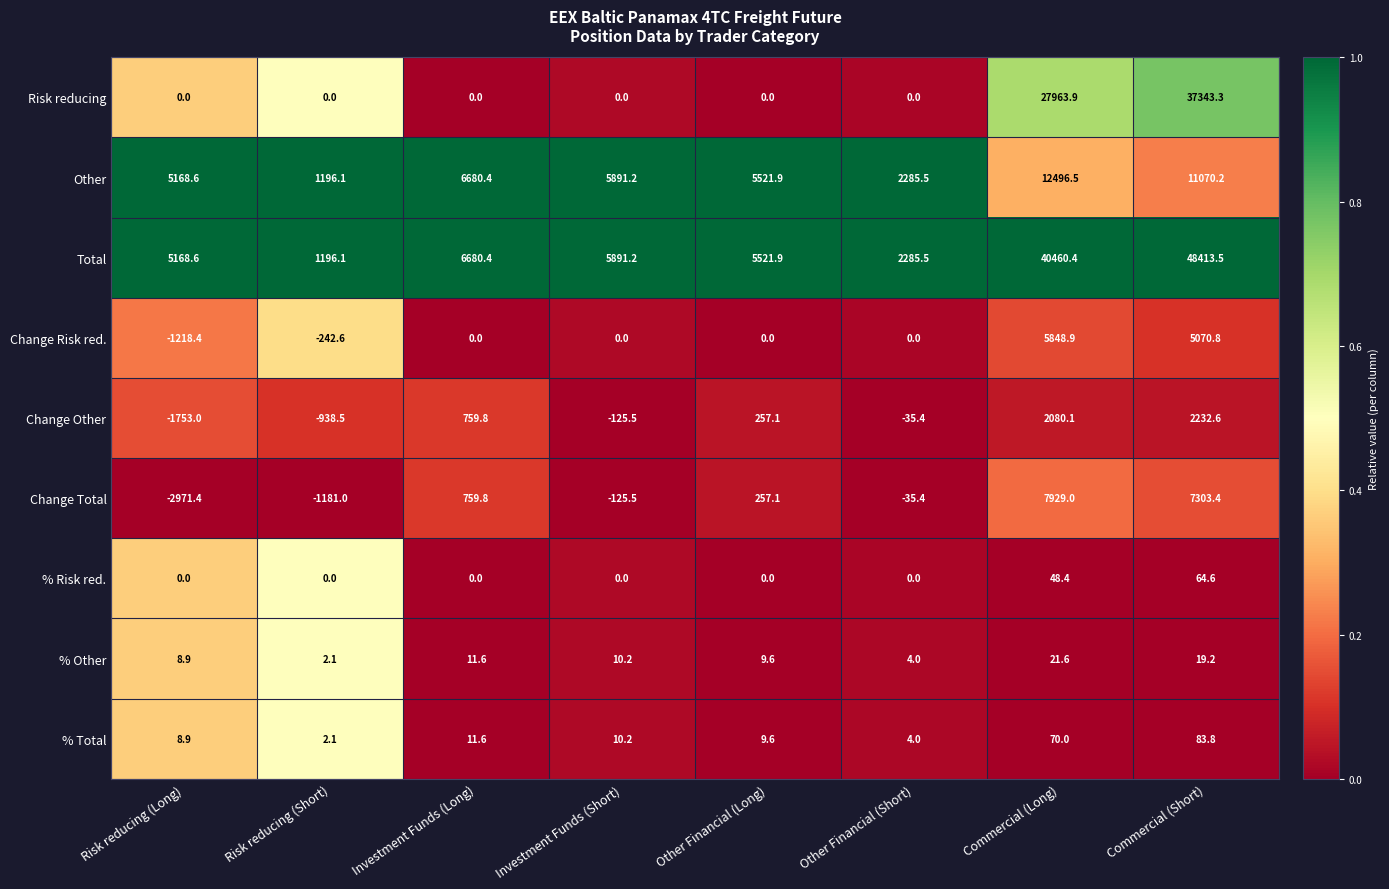

At which category is the sum across all series the highest?

Commercial (Short)